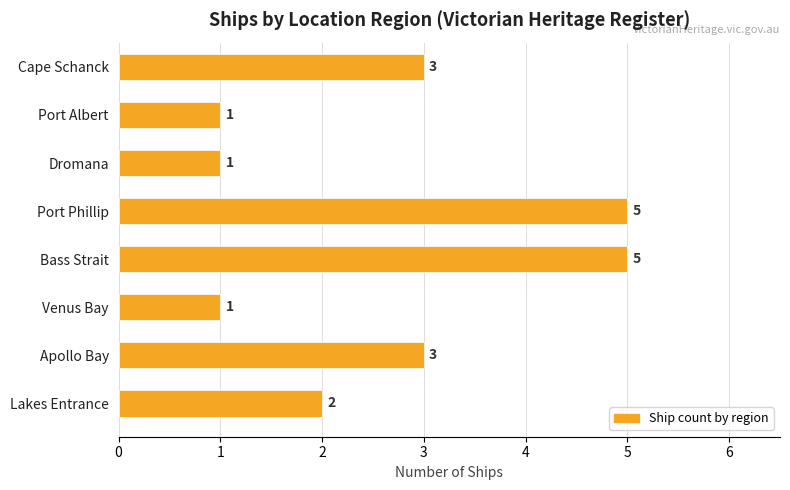

Which has a higher value, Dromana or Bass Strait?

Bass Strait